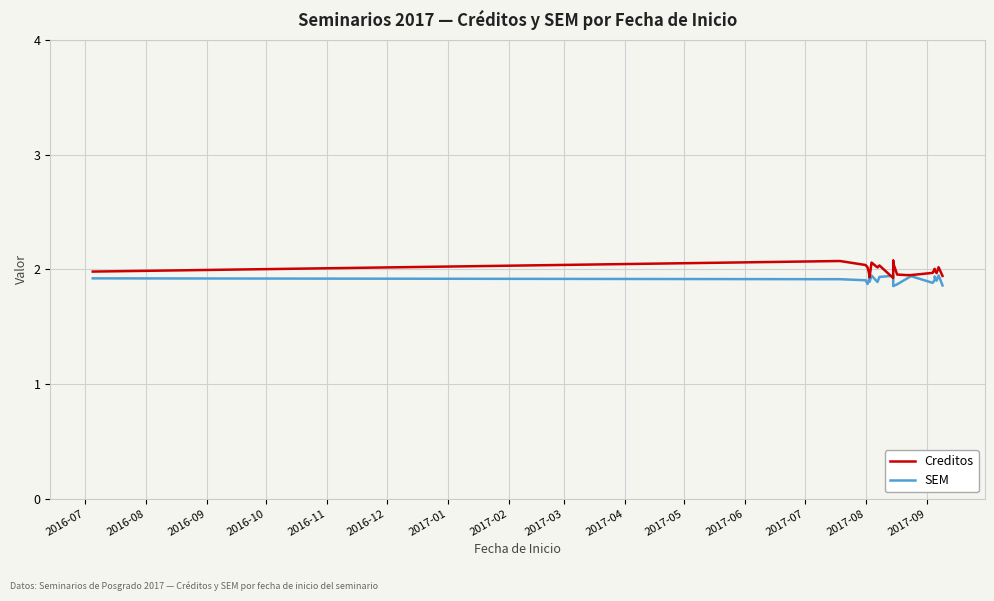

Is the value of SEM at 2016-10 greater than the value of Creditos at 2016-09?

No